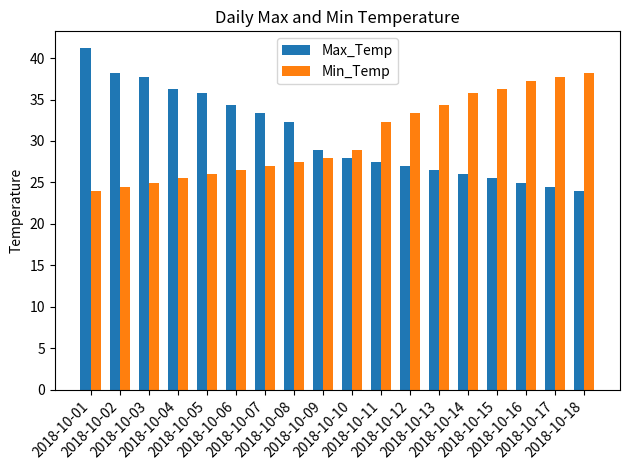

True or false: Max_Temp has a value of 16.8 at 2018-10-10.

False